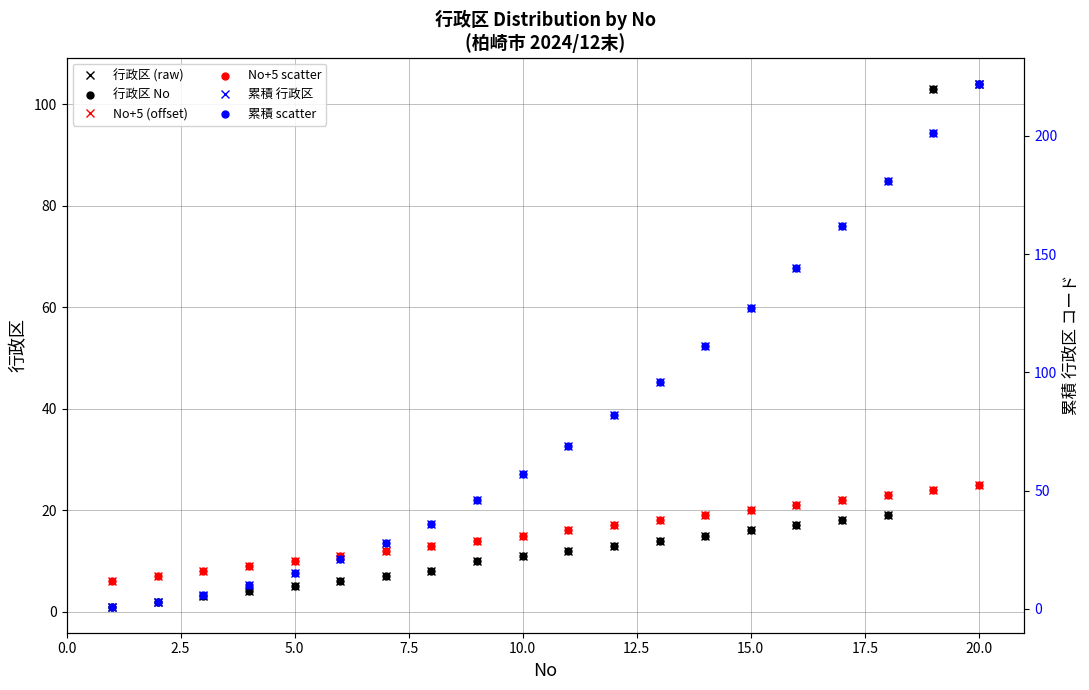

Which series has the widest spread of Y values?

累積 行政区